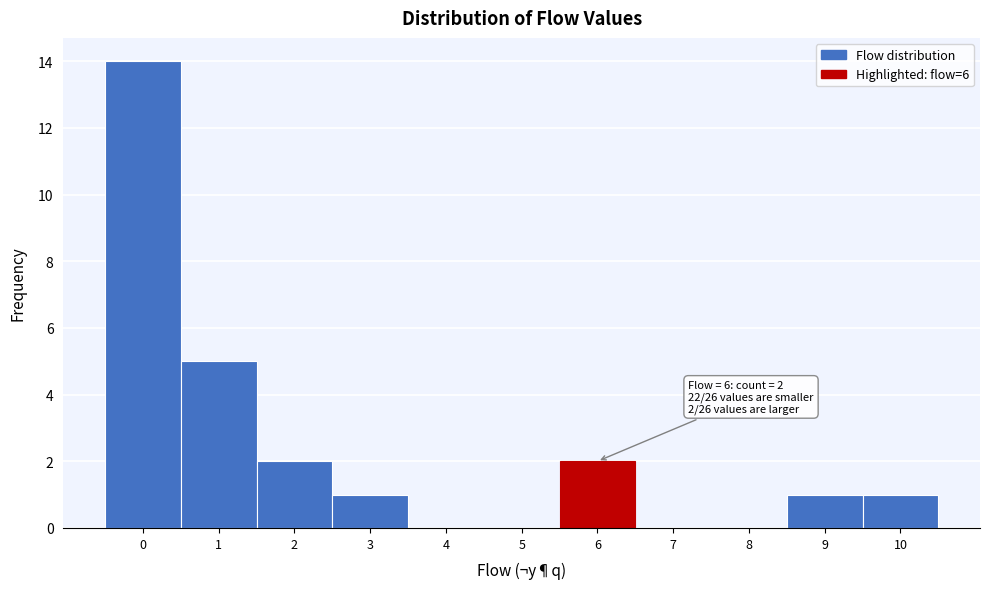

Over which range of the x-axis is the bar tallest?

-0.5 to 0.5